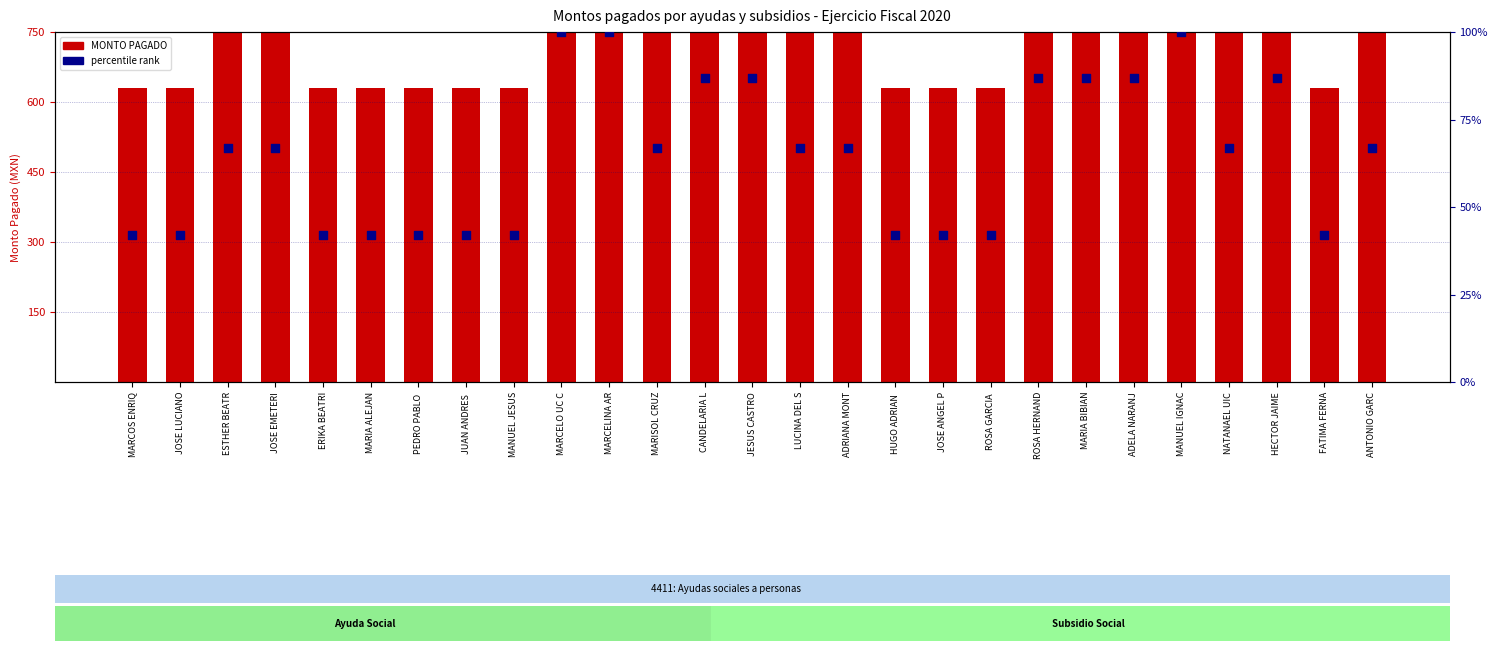

Which series contains the lowest Y value?

percentile rank within beneficiarios